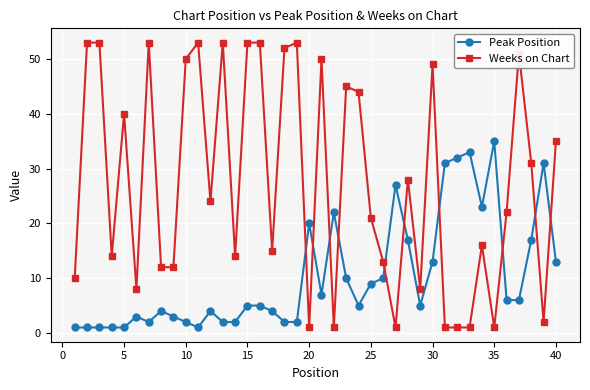

True or false: Weeks on Chart has more than 0 points higher than both neighbors.

True